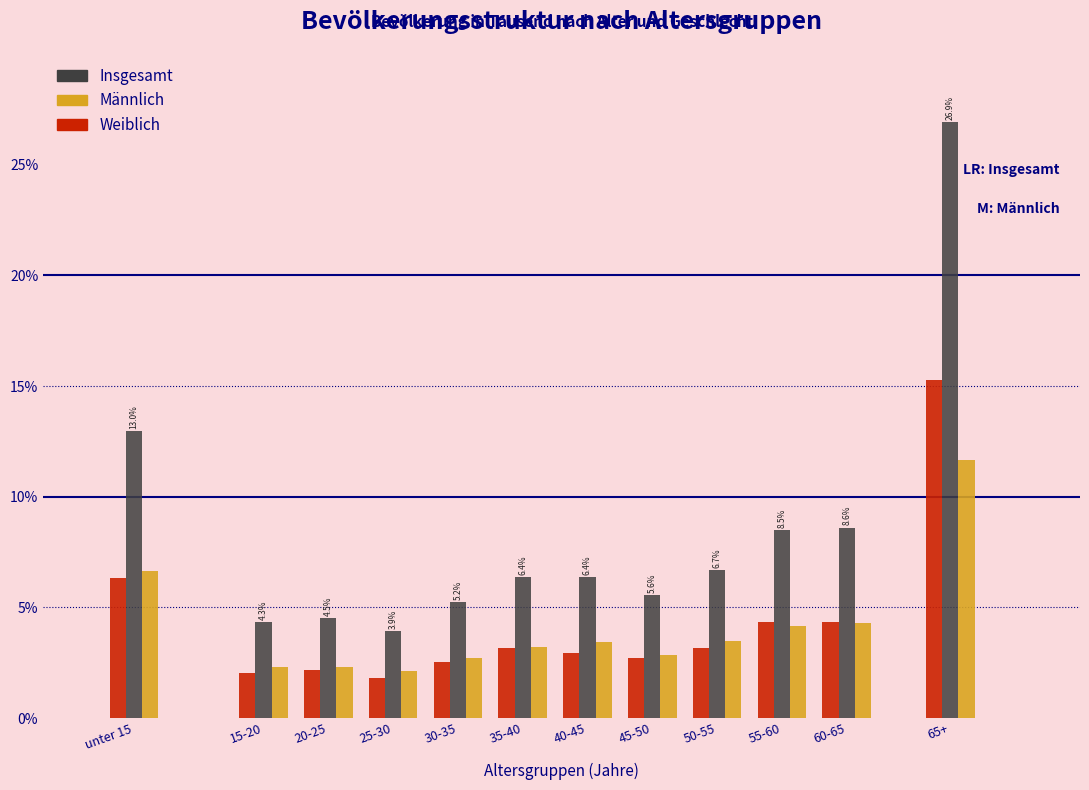

What is the total value across all series at 65+?

53.9